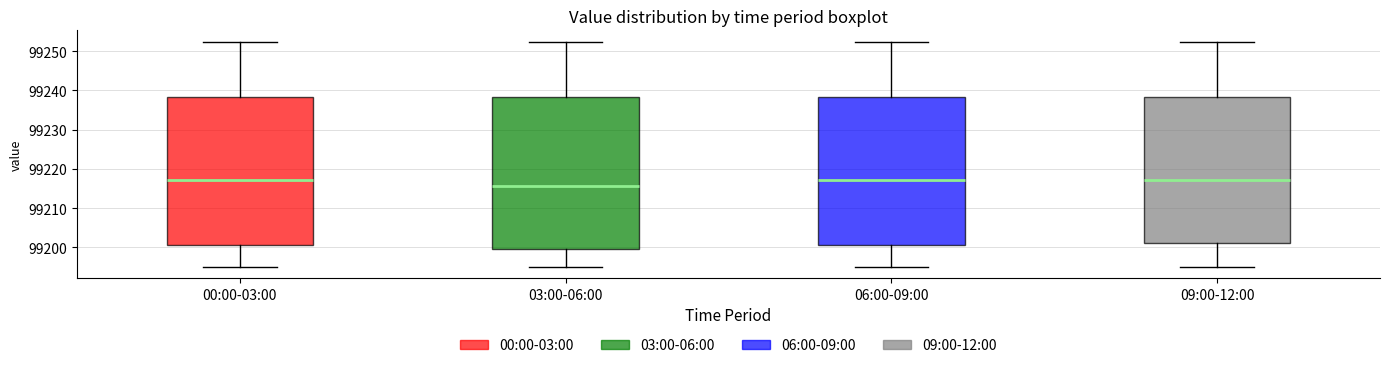

Reading left to right, read every box against the y-axis: the position of its median line, the range the box covers, and the ends of its whiskers. The values are not printed on the chart, so give them approximately, as read against the axis.

00:00-03:00: median 99217, box 99201 to 99238, whiskers 99195 to 99252
03:00-06:00: median 99216, box 99200 to 99238, whiskers 99195 to 99252
06:00-09:00: median 99217, box 99201 to 99238, whiskers 99195 to 99252
09:00-12:00: median 99217, box 99201 to 99238, whiskers 99195 to 99252